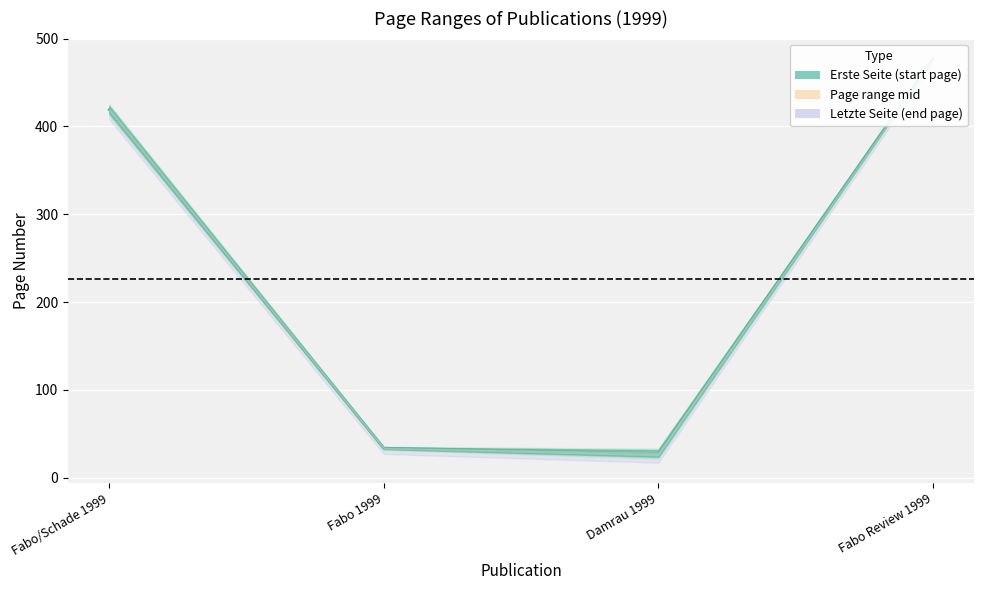

What is the change in value from Fabo 1999 to Damrau 1999?

-6.0